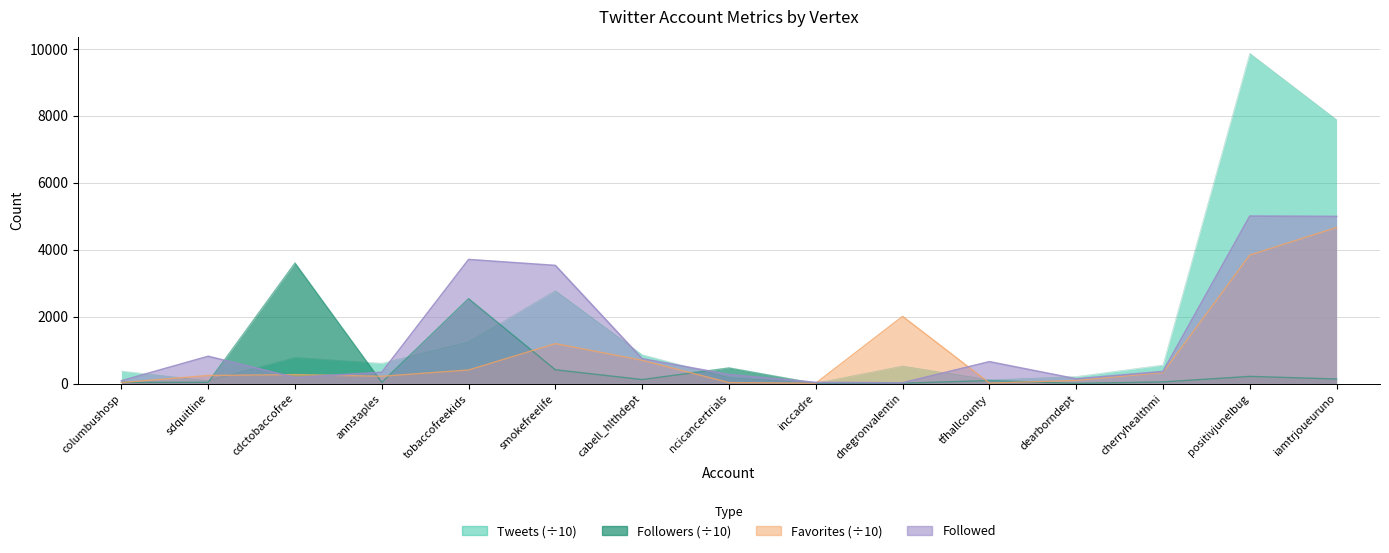

What is the average value of the Followed series?

1390.3